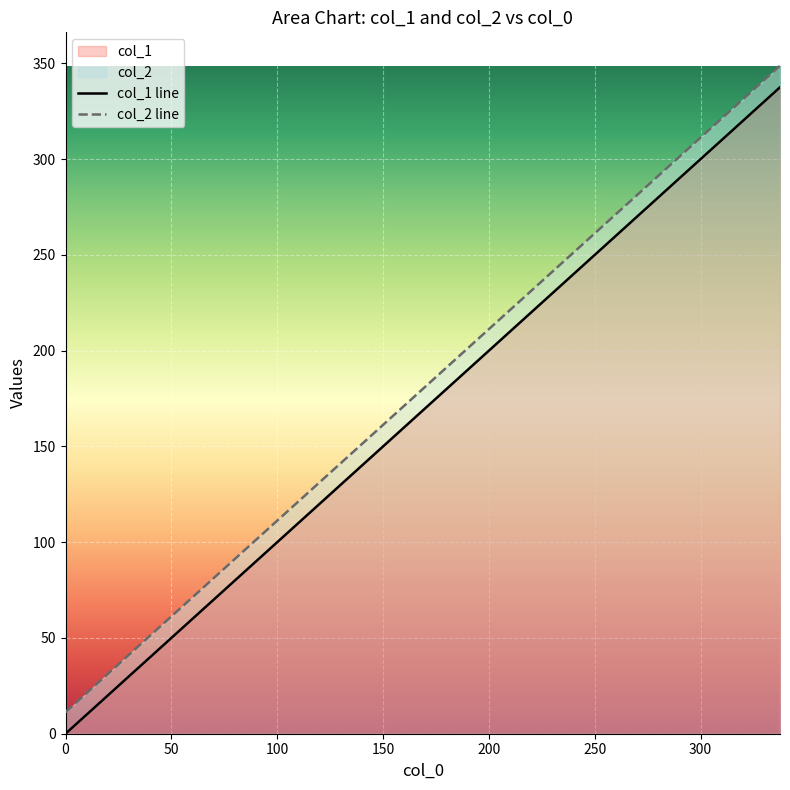

What is the difference between the highest and lowest values at 112.5?

11.2